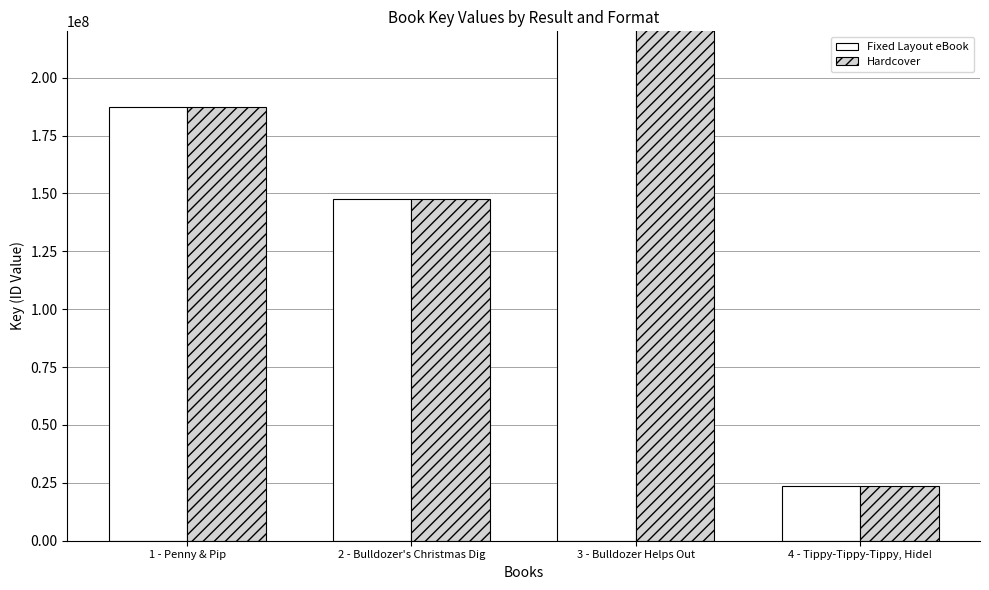

How many values in the Fixed Layout eBook series exceed 187247867?

1